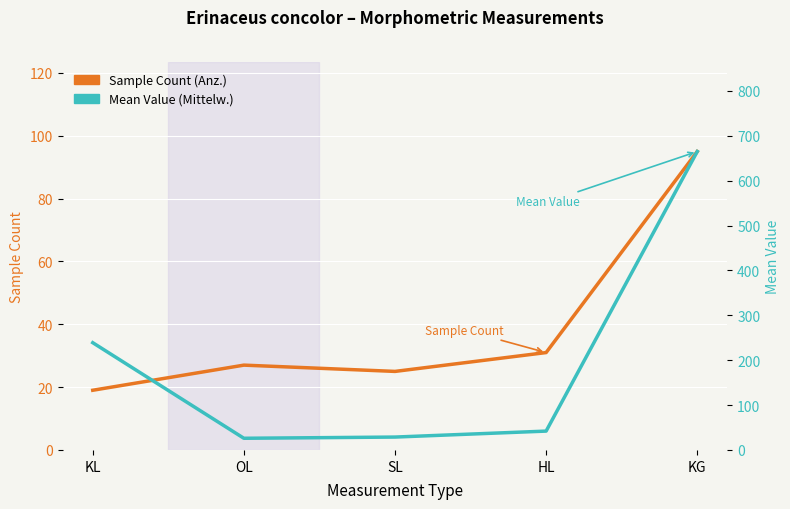

What position from the right is SL?

3